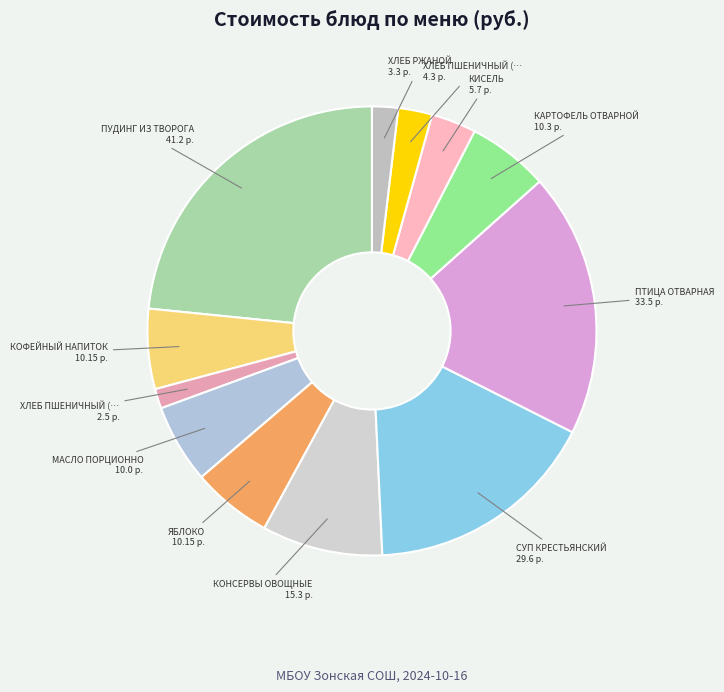

Count the number of slices in the pie.

12